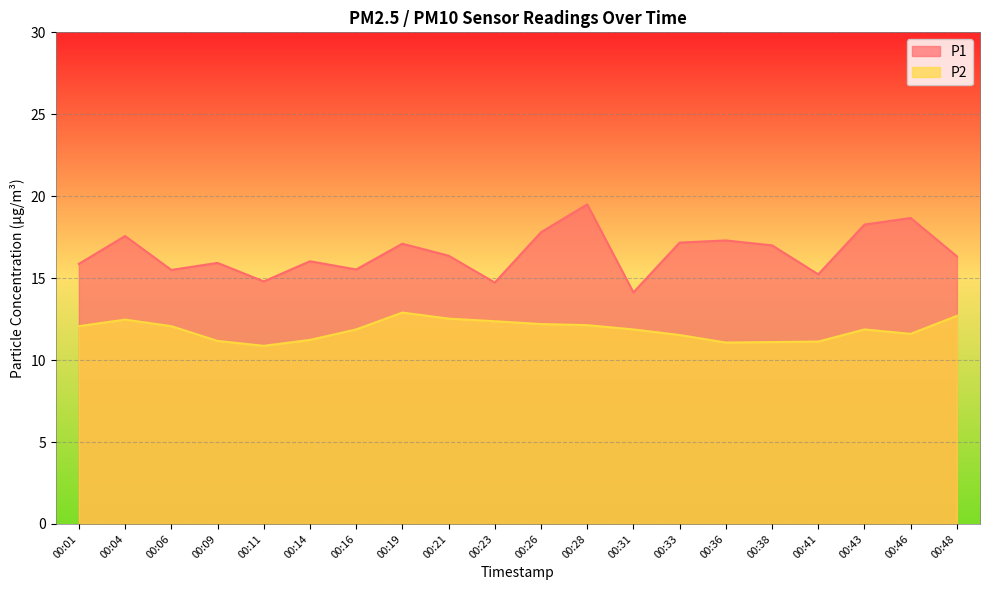

At which label is P2 closest to 11?

00:36